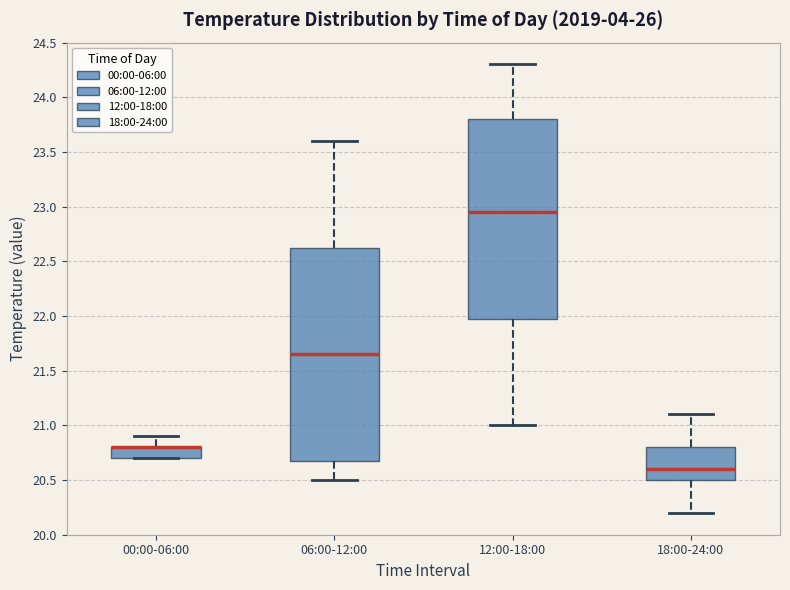

Reading left to right, transcribe this box plot: for each box, give where its median line is, the range the box spans, and where its two whiskers end, as read against the y-axis. The values are not printed on the chart, so give them approximately, as read against the axis.

00:00-06:00: median 20.80 (drawn on the box's upper edge), box 20.70 to 20.80, whiskers 20.70 to 20.90
06:00-12:00: median 21.65, box 20.70 to 22.65, whiskers 20.50 to 23.60
12:00-18:00: median 22.95, box 22.00 to 23.80, whiskers 21.00 to 24.30
18:00-24:00: median 20.60, box 20.50 to 20.80, whiskers 20.20 to 21.10